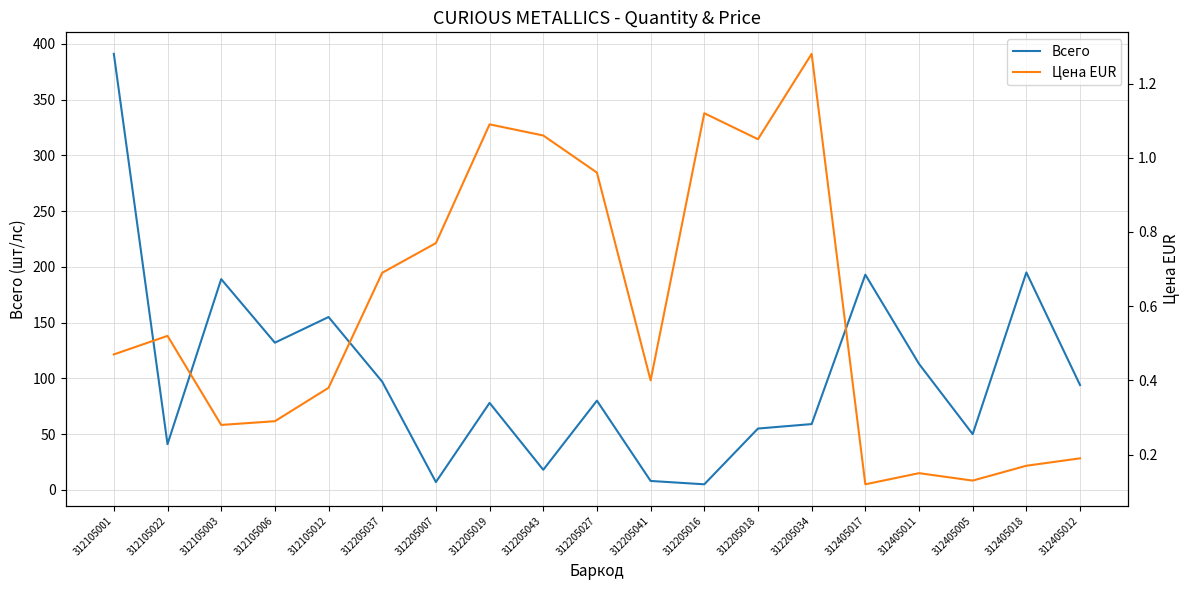

At which label does Всего reach its minimum?

312205016